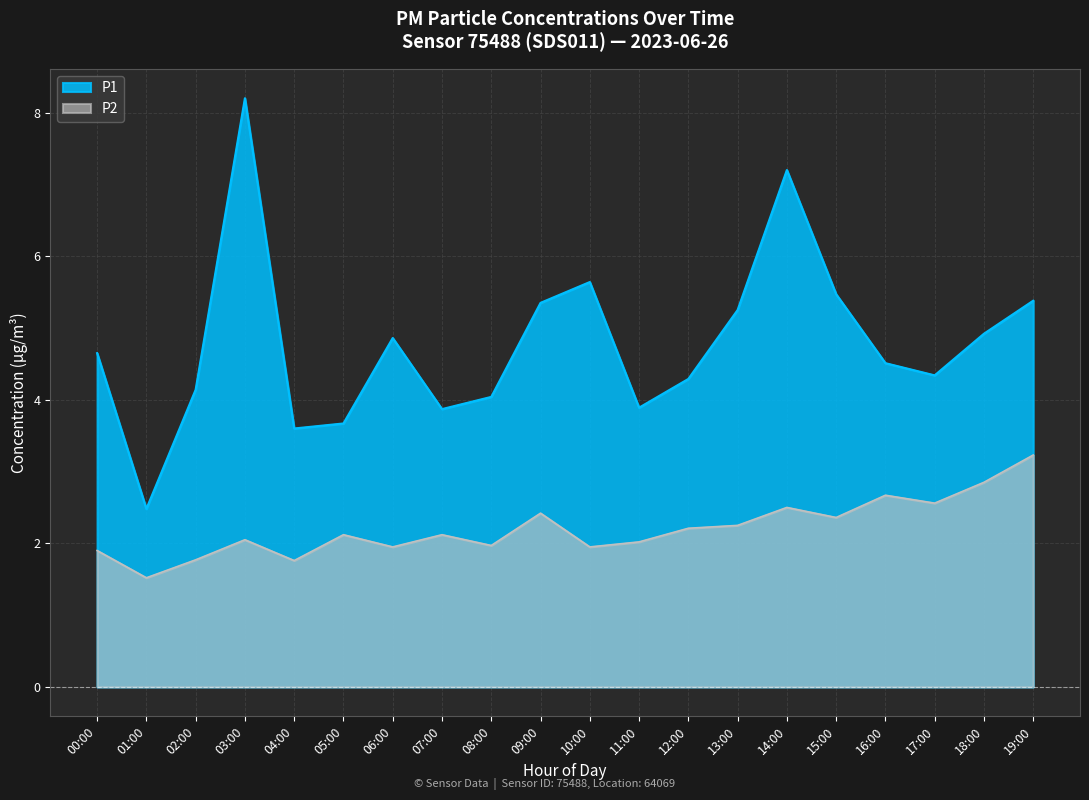

What position from the left is 12:00?

13